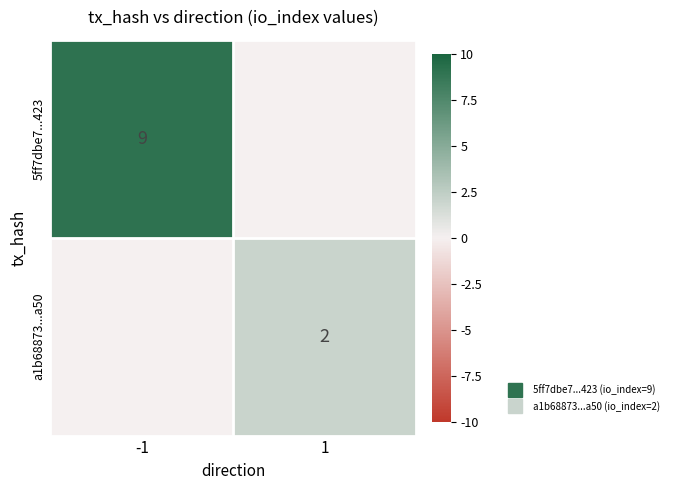

Rank the series at -1 from lowest to highest value.

5ff7dbe7...423, a1b68873...a50